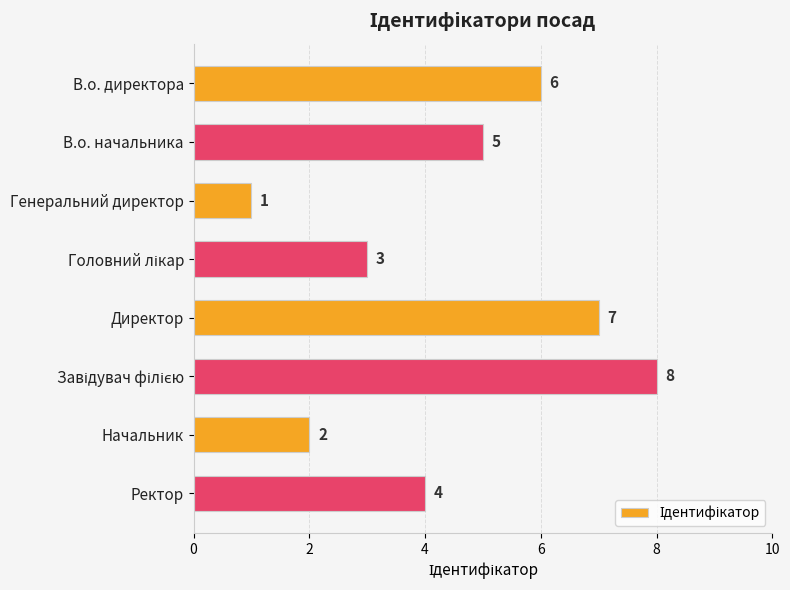

What is the minimum value shown in the chart?

1